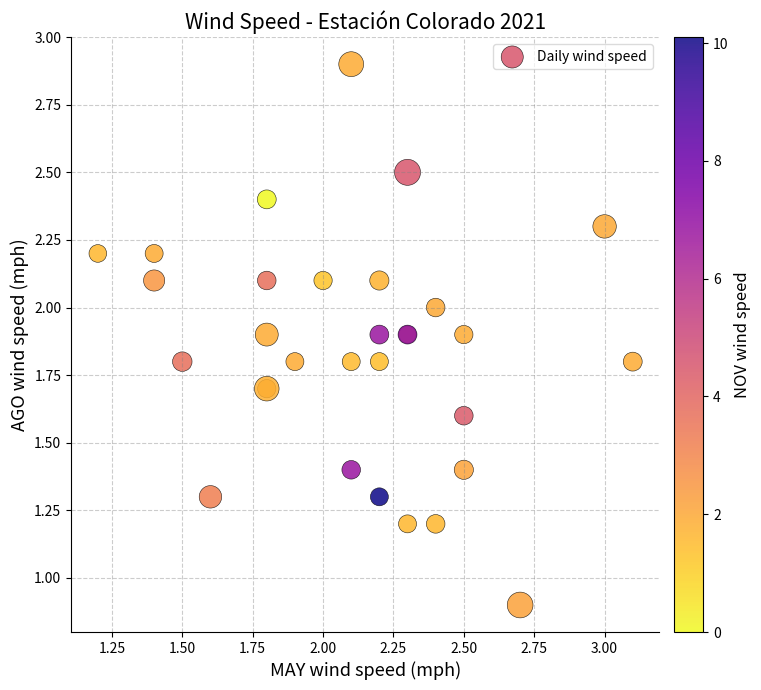

What Y value in the scatter plot is closest to 1?

0.9